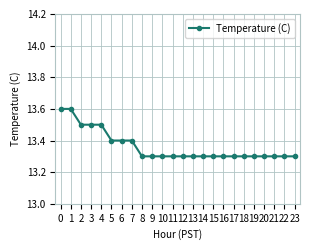

Read the value at 16.

13.3